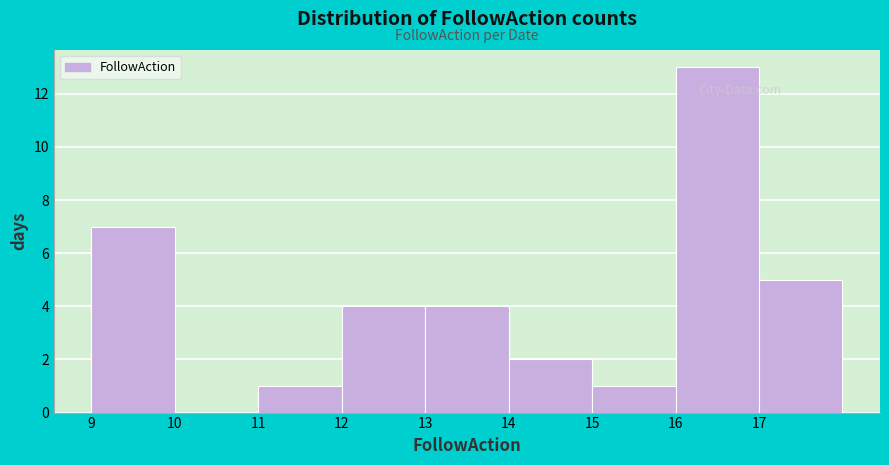

Which range on the x-axis has the tallest bar?

16 to 17